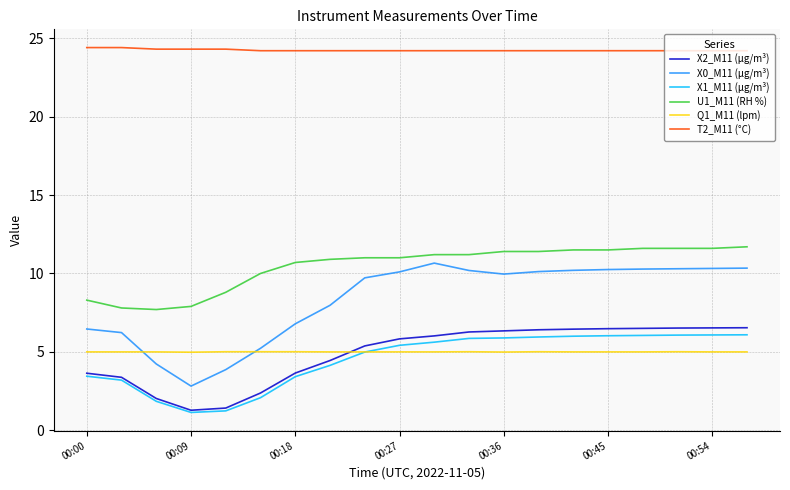

What is the average value of the X1_M11 (μg/m³) series?

4.5